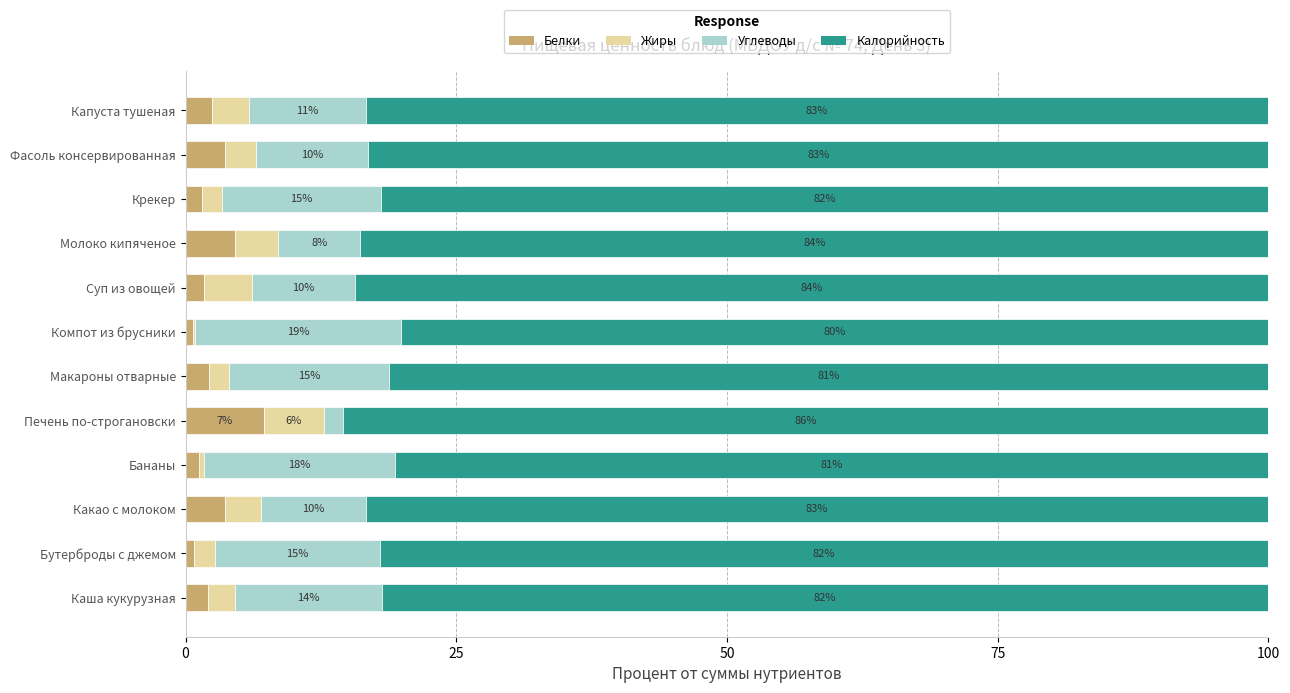

What are all the series names shown in the legend?

Белки, Жиры, Углеводы, Калорийность